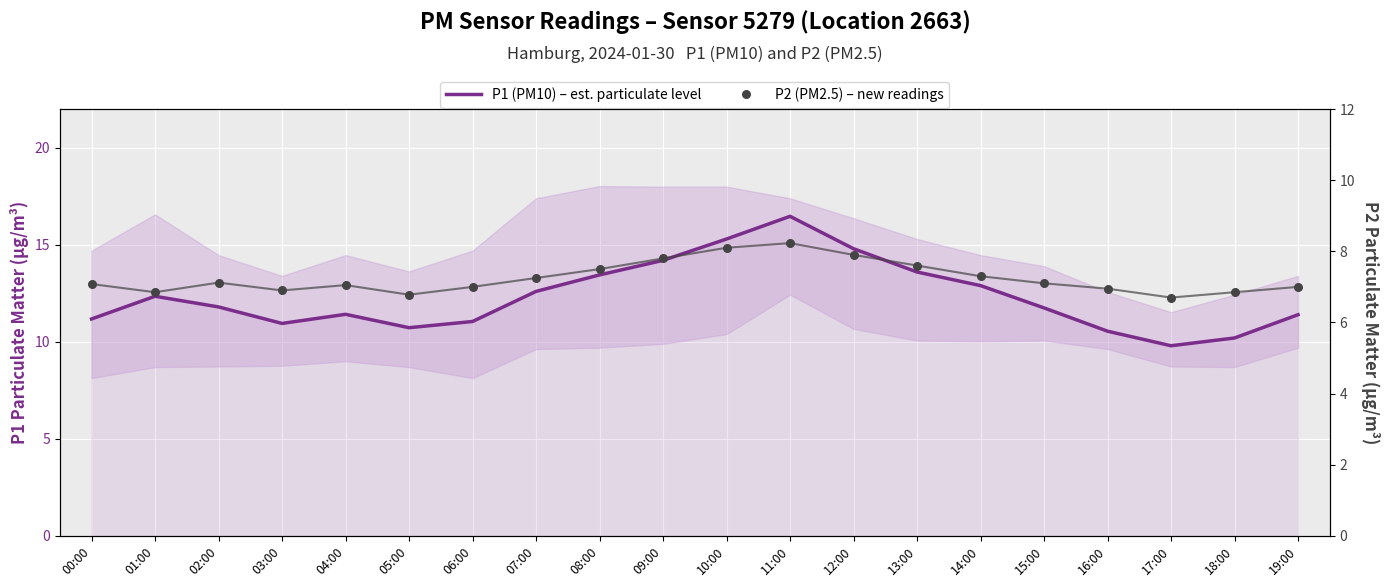

At which category is the sum across all series the highest?

11:00